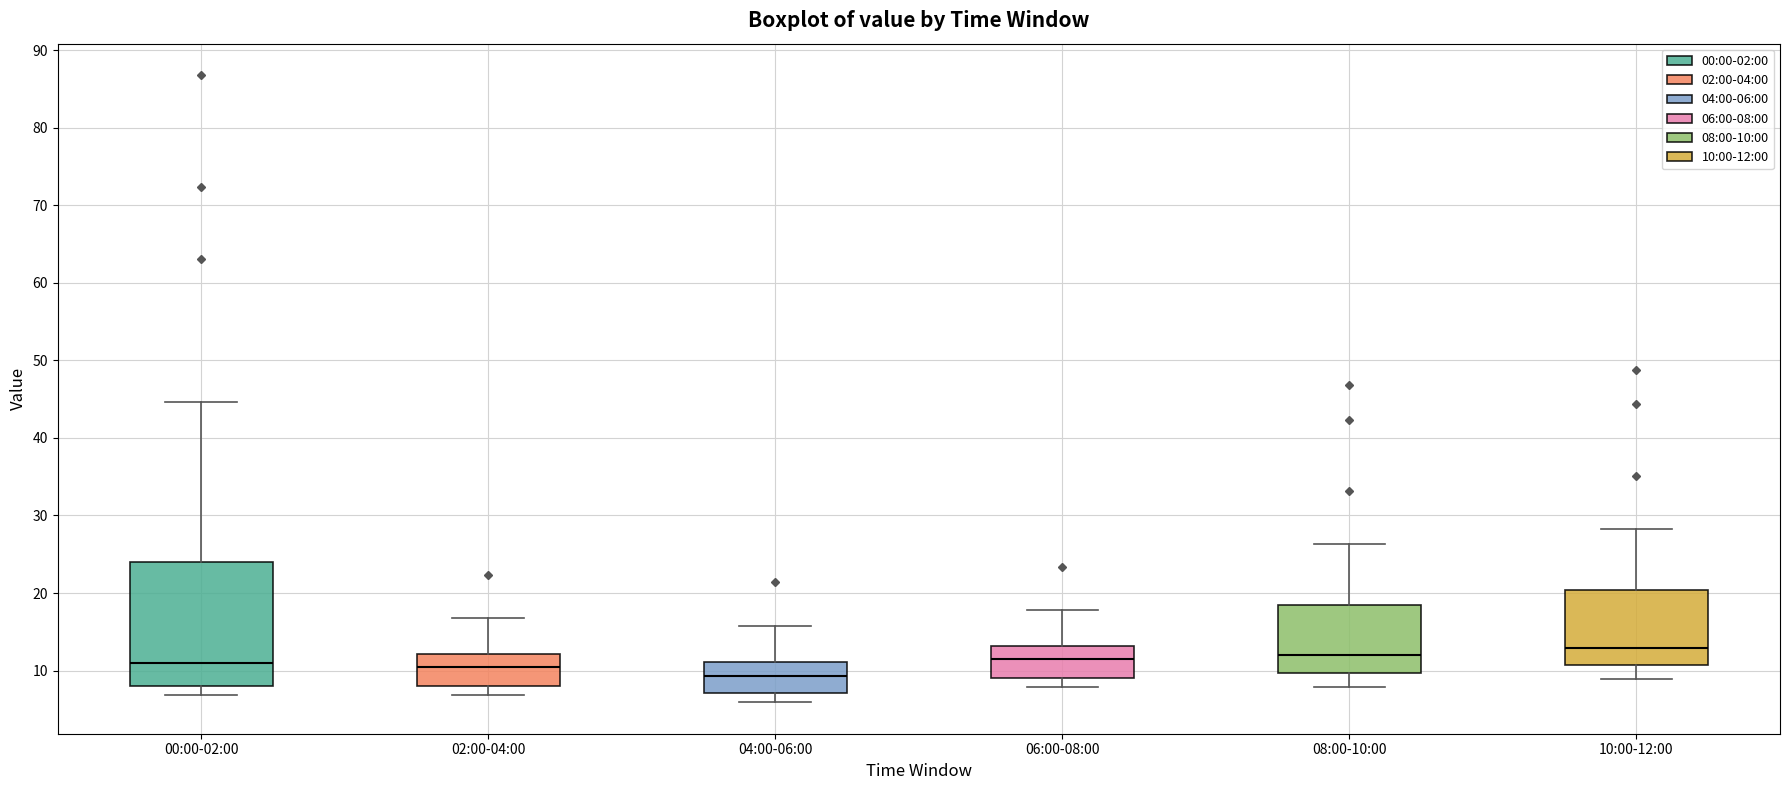

Which box is the tallest, from its lower edge to its upper edge?

00:00-02:00